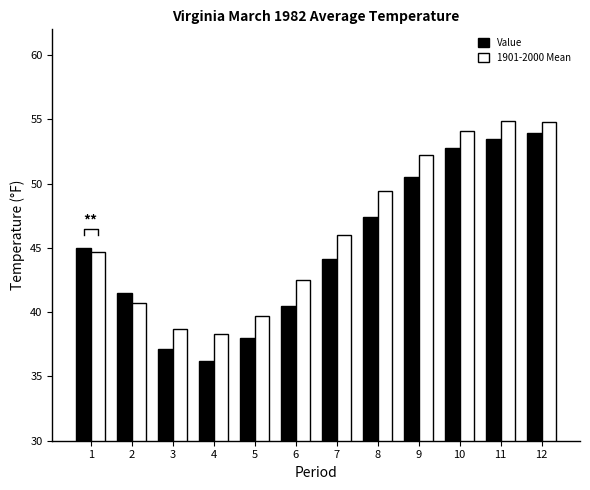

What is the value of the 1901-2000 Mean bar at the 1st from the left?

44.7